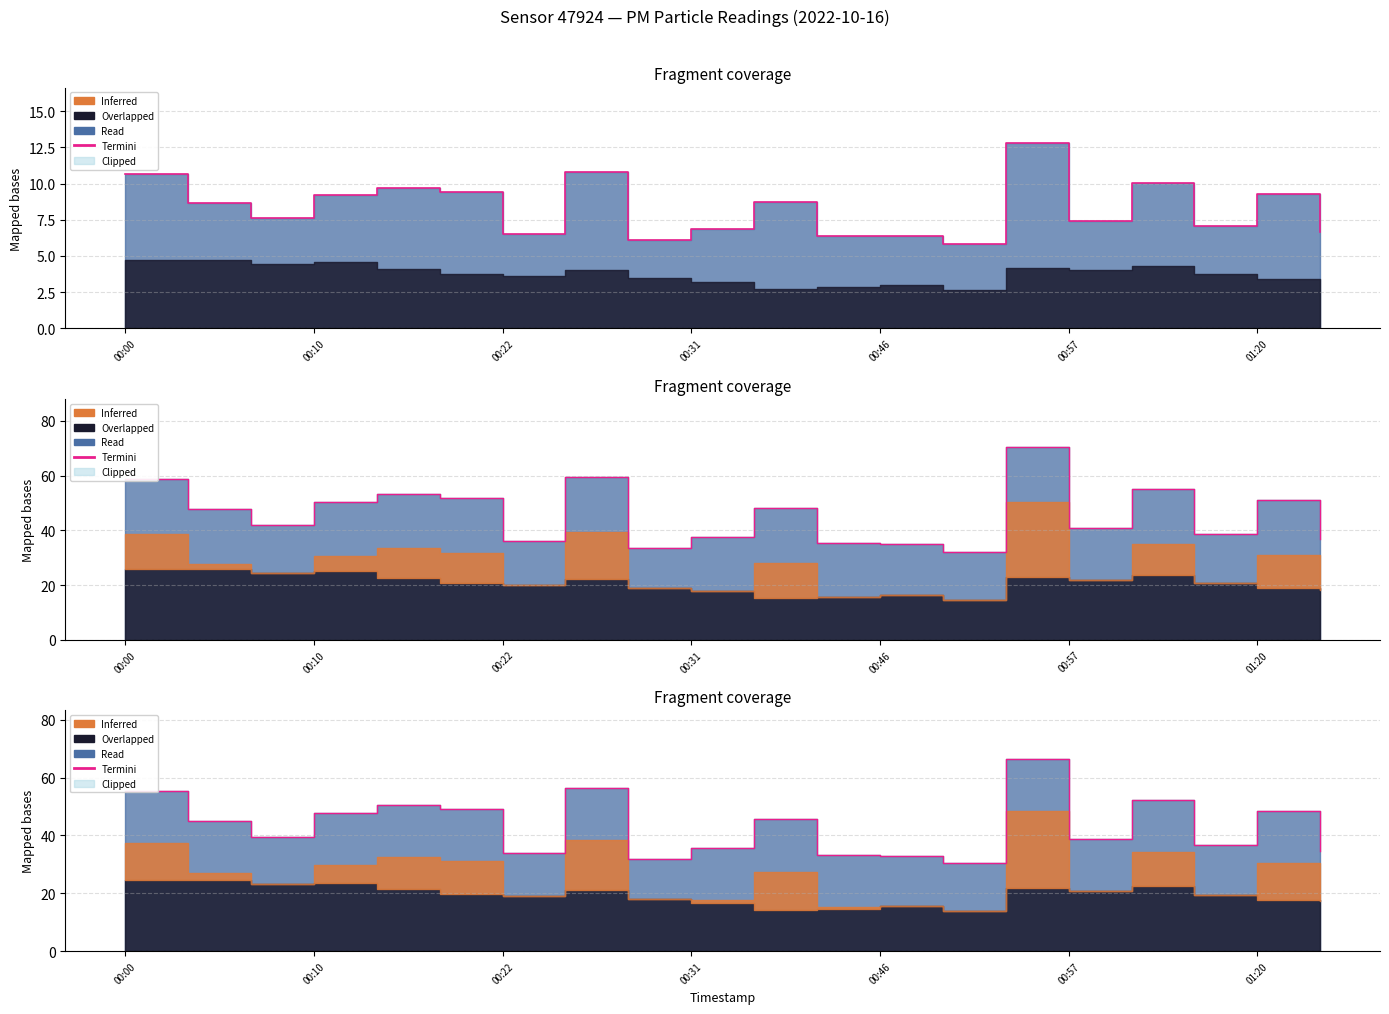

What is the difference between the values at 00:46 and 00:31?

2.6